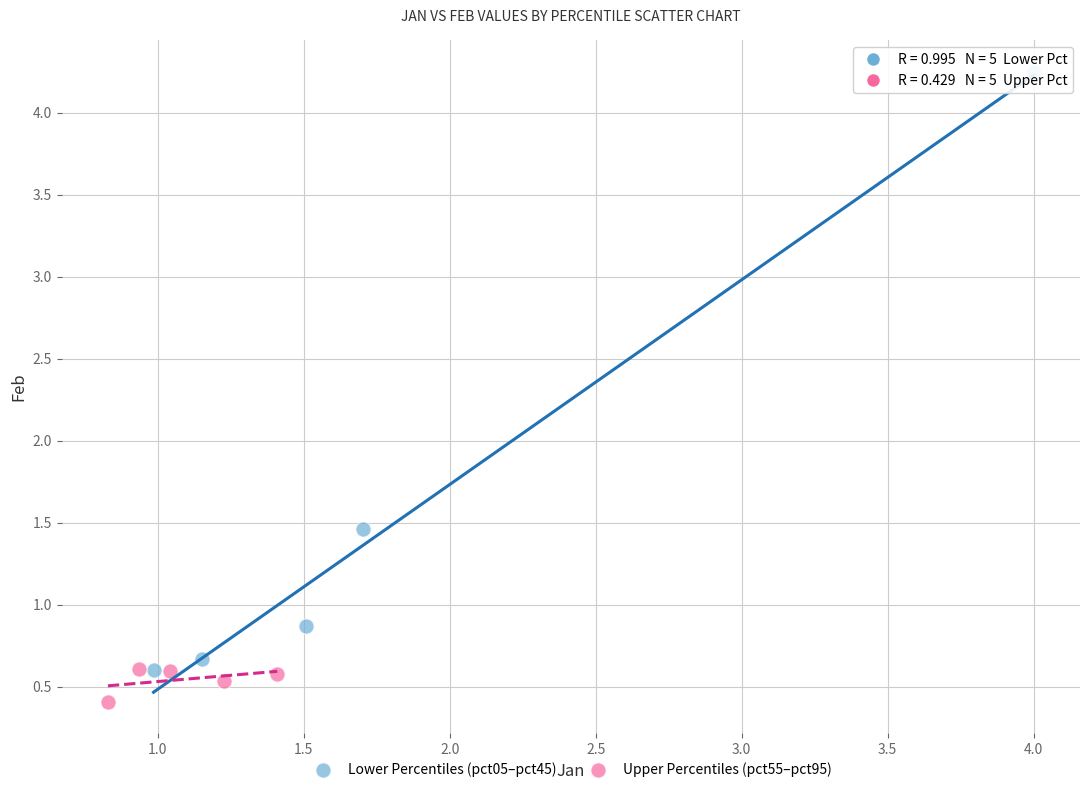

Which series contains the lowest Y value?

Upper Percentiles (pct55–pct95)